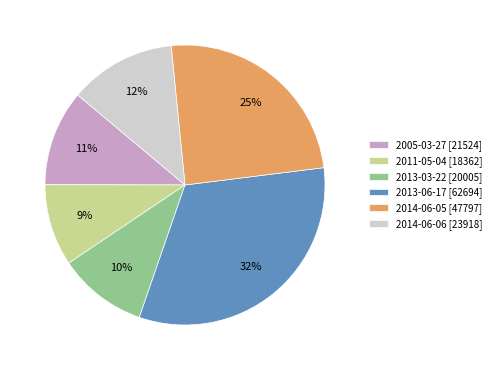

Is there any slice that represents more than half of the pie?

No